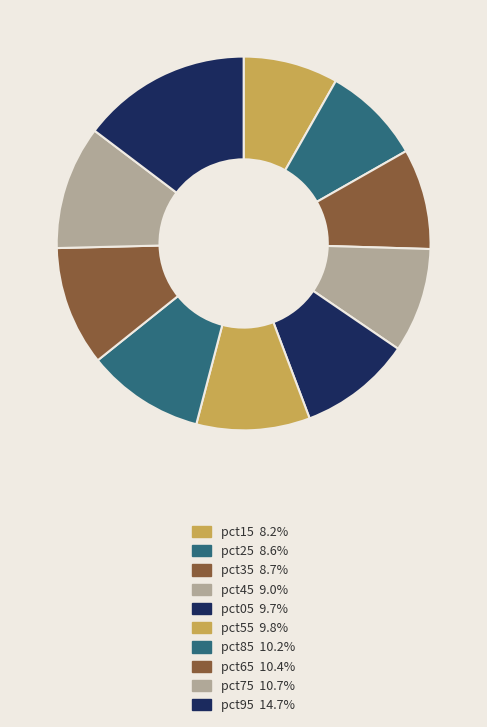

How many slices are in this pie chart?

10